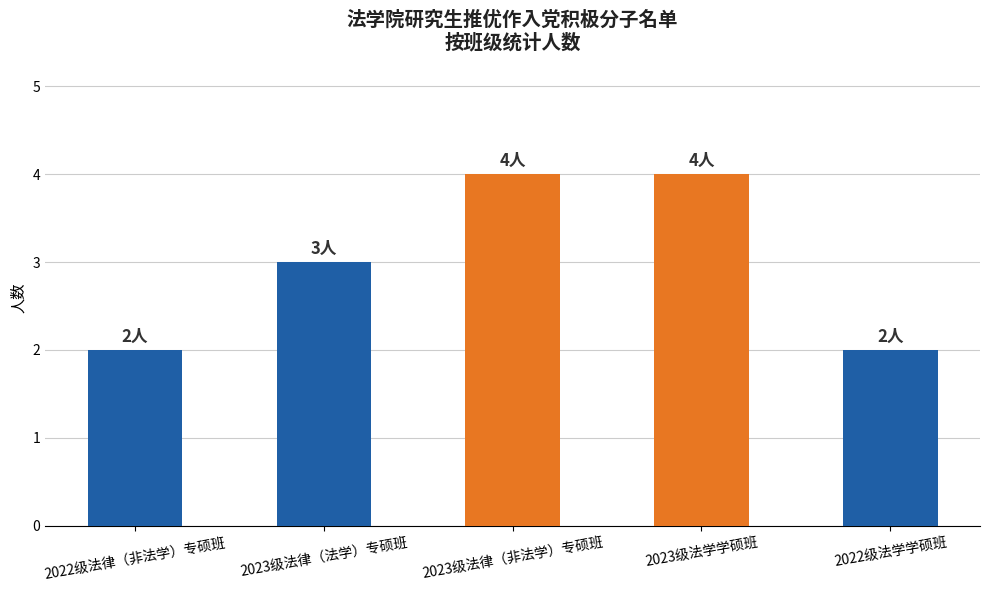

What is the greatest value displayed?

4